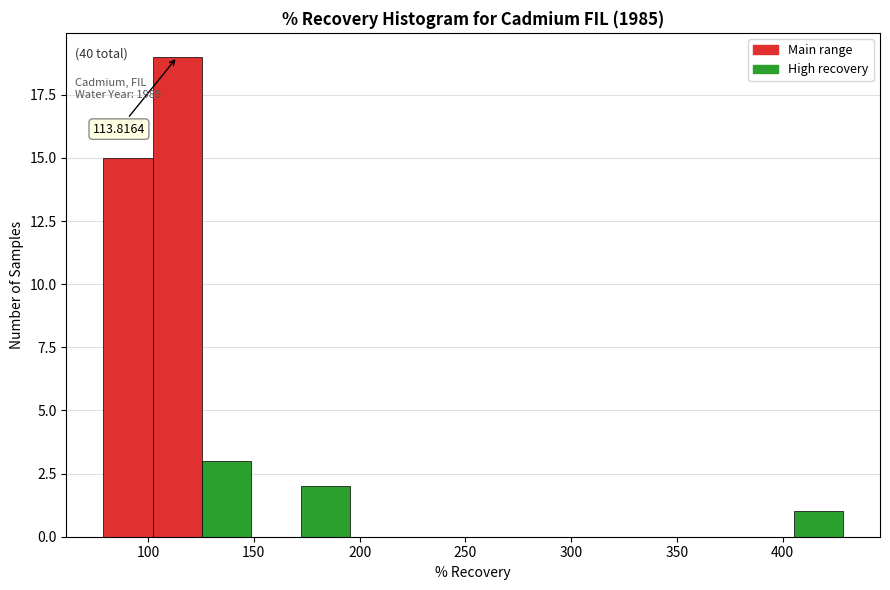

Over which range of the x-axis is the bar tallest?

100 to 125